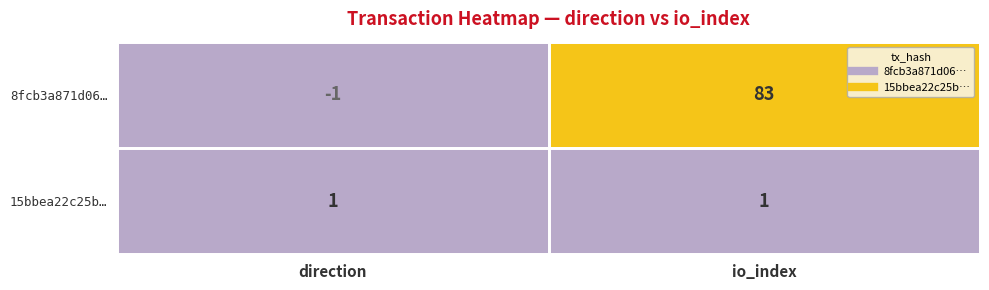

At how many categories does at least one series exceed 5?

1